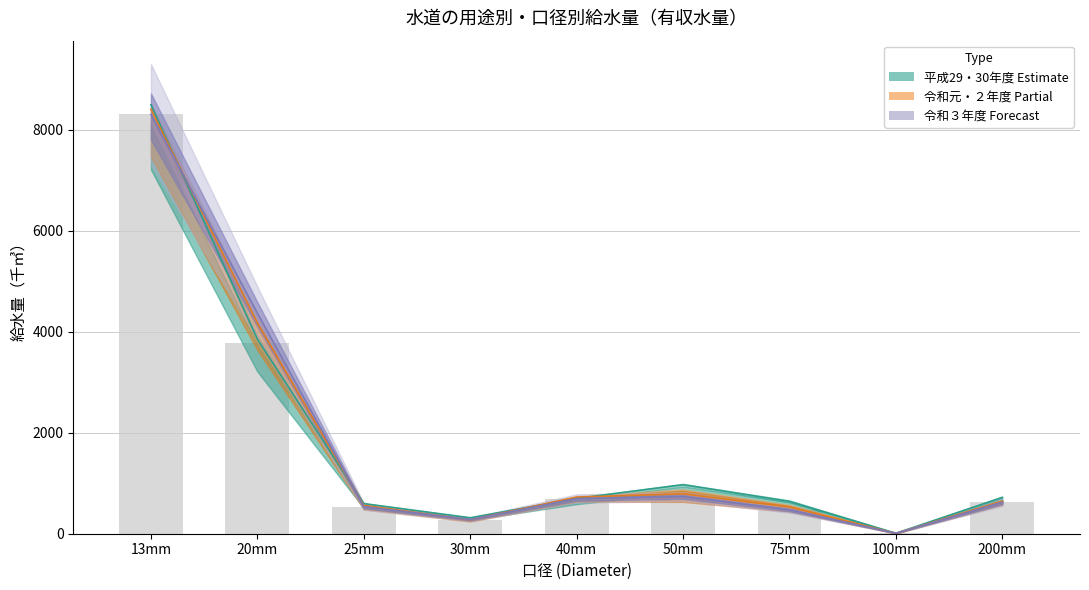

What is the maximum value shown in the chart?

8301